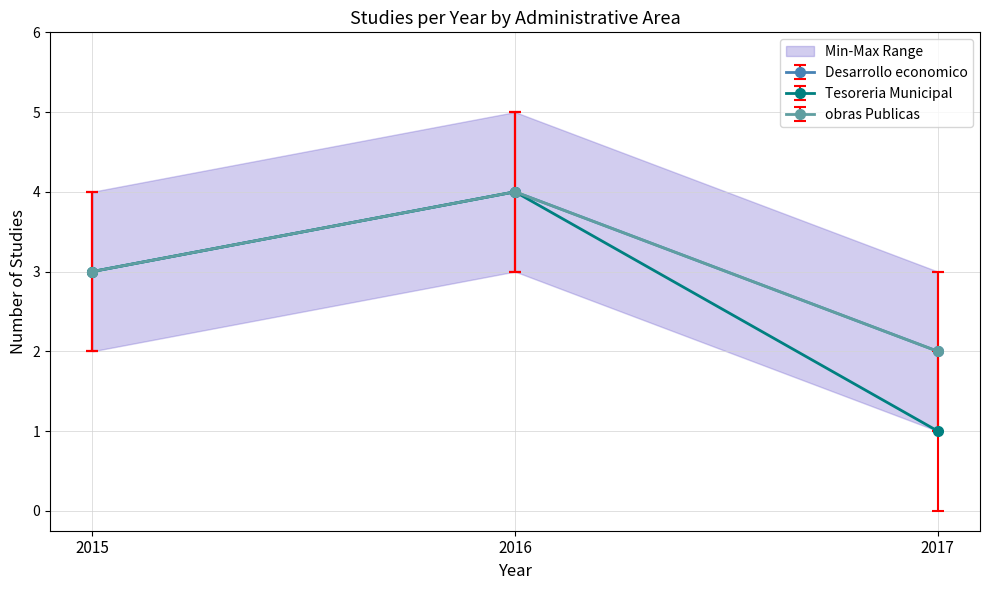

What is the highest value of the Desarrollo economico series?

4